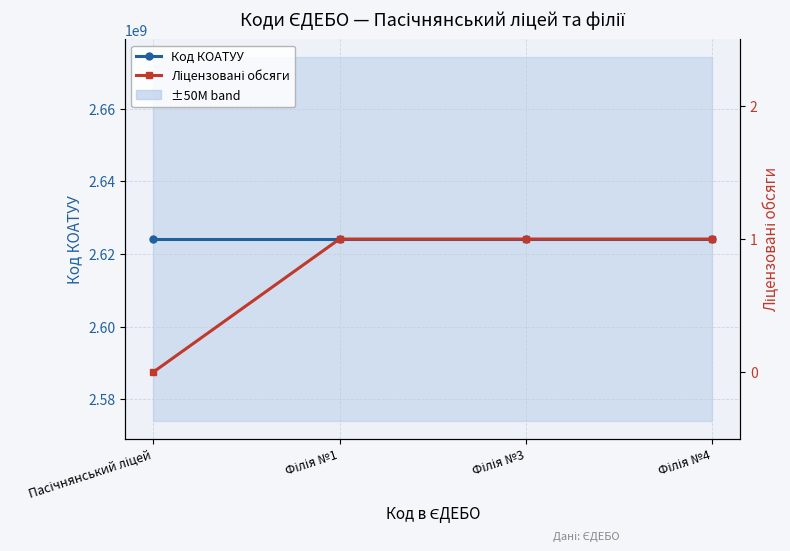

Read the Код КОАТУУ value at Філія №4.

2624085001